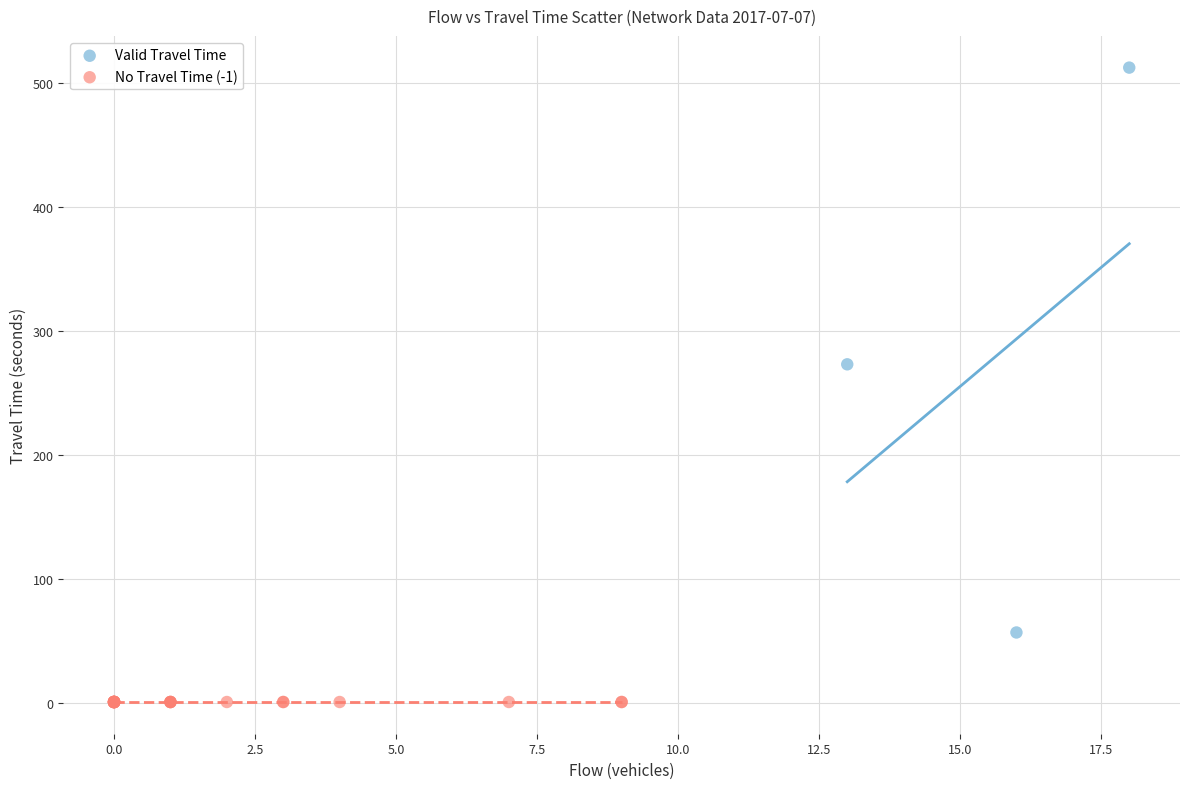

Which series reaches the maximum Y coordinate?

Valid Travel Time